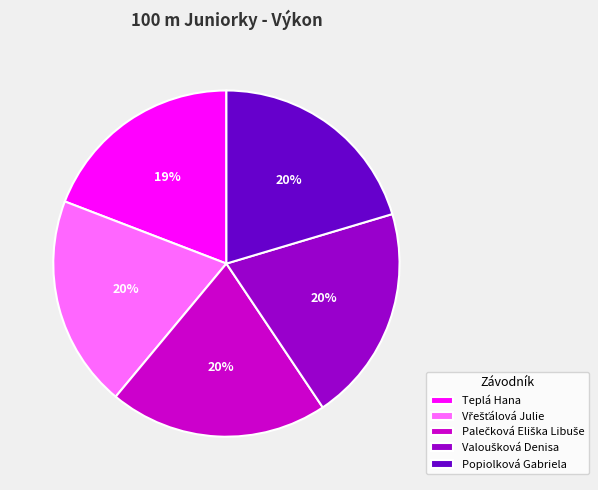

Between Popiolková Gabriela and Teplá Hana, which is larger?

Popiolková Gabriela